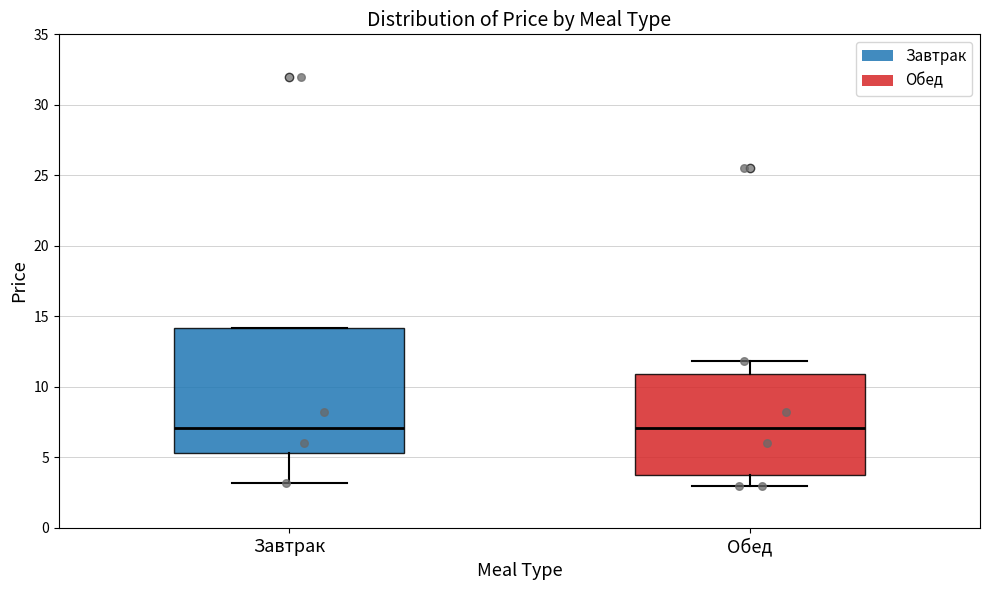

Where is the upper edge of the box for Завтрак on the y-axis? The values are not printed on the chart, so give them approximately, as read against the axis.

14.0